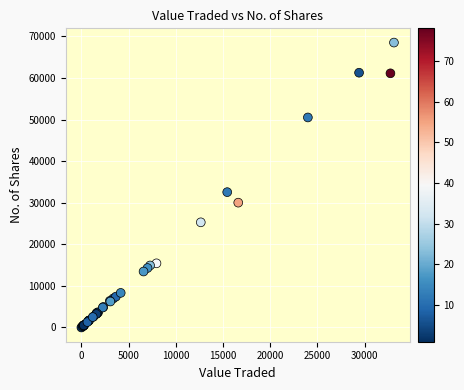

What Y value in the scatter plot is closest to 34252?

32543